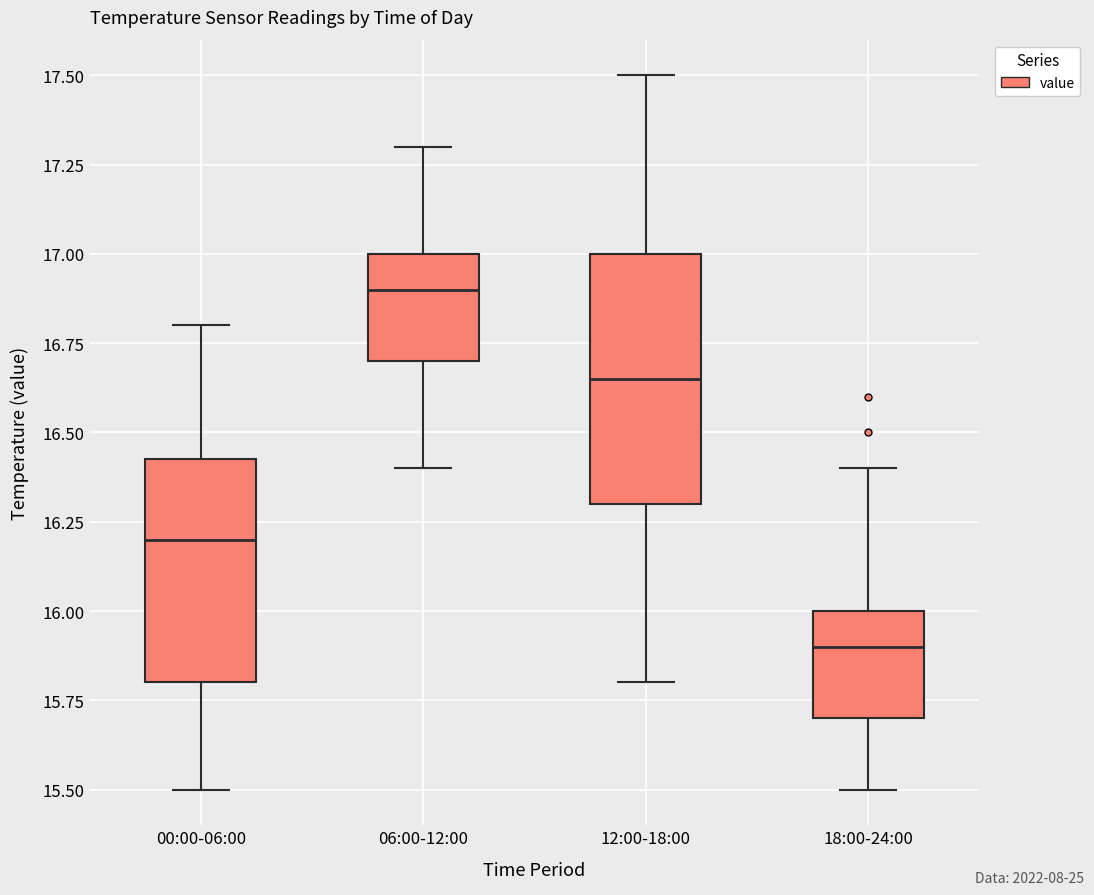

Comparing the boxes themselves (not the whiskers), which one is the tallest?

12:00-18:00